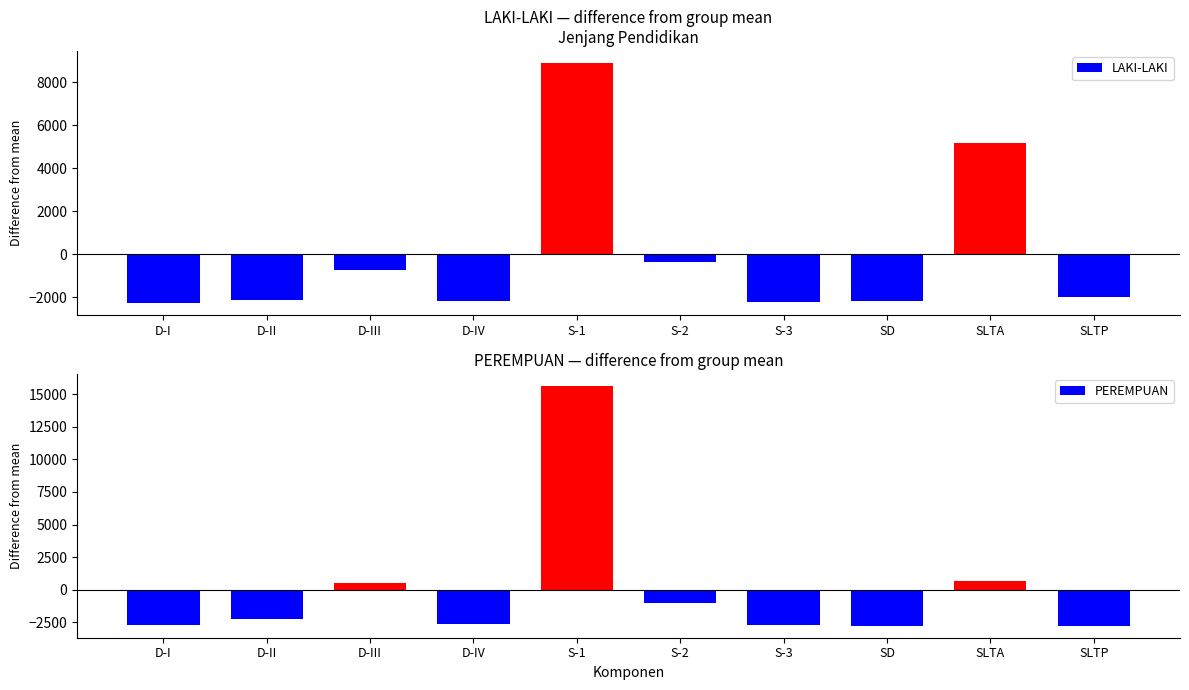

At which category does the chart reach its peak across all series?

S-1